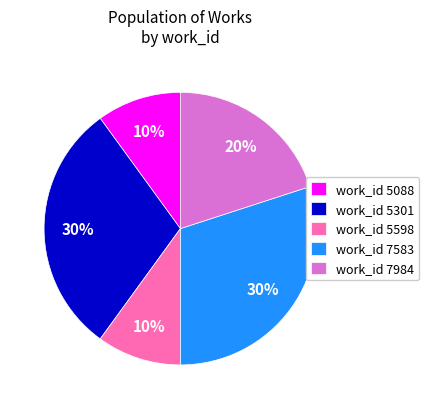

To the nearest percent, what portion does work_id 5301 represent?

30%